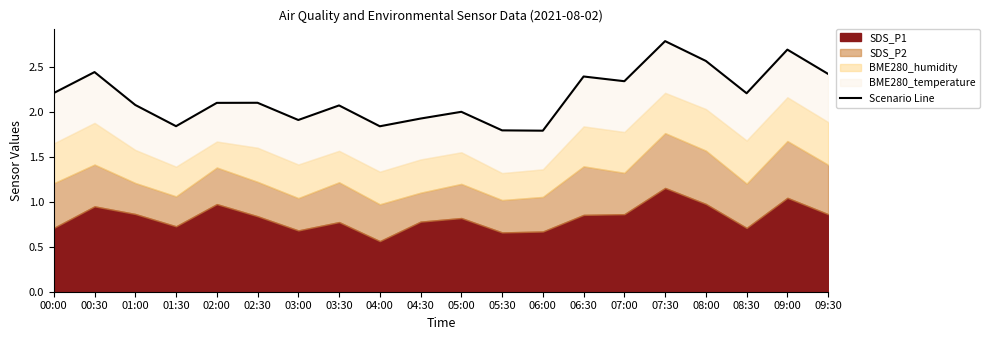

What is the minimum value shown in the chart?

1.8